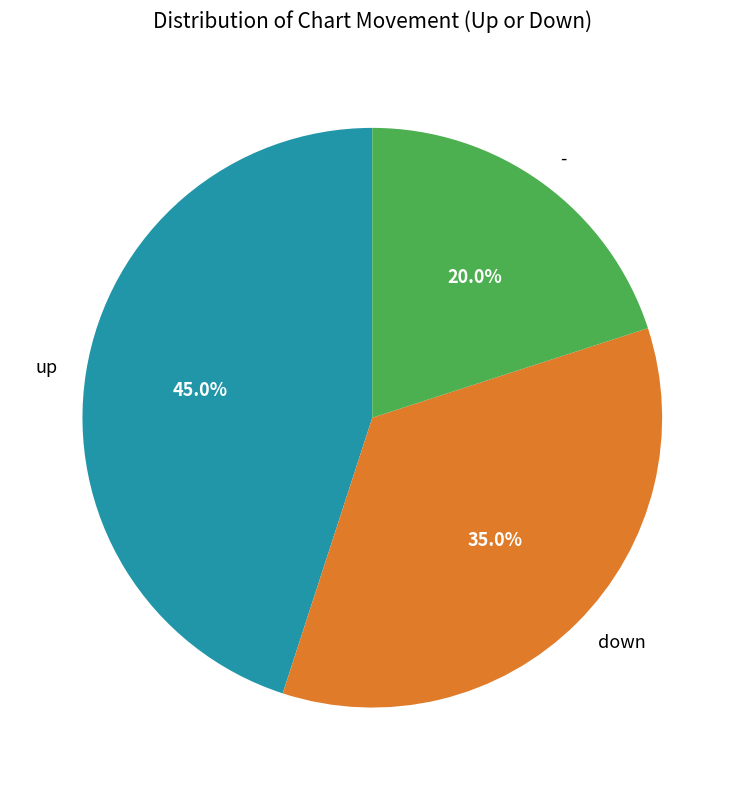

Count the number of slices in the pie.

3